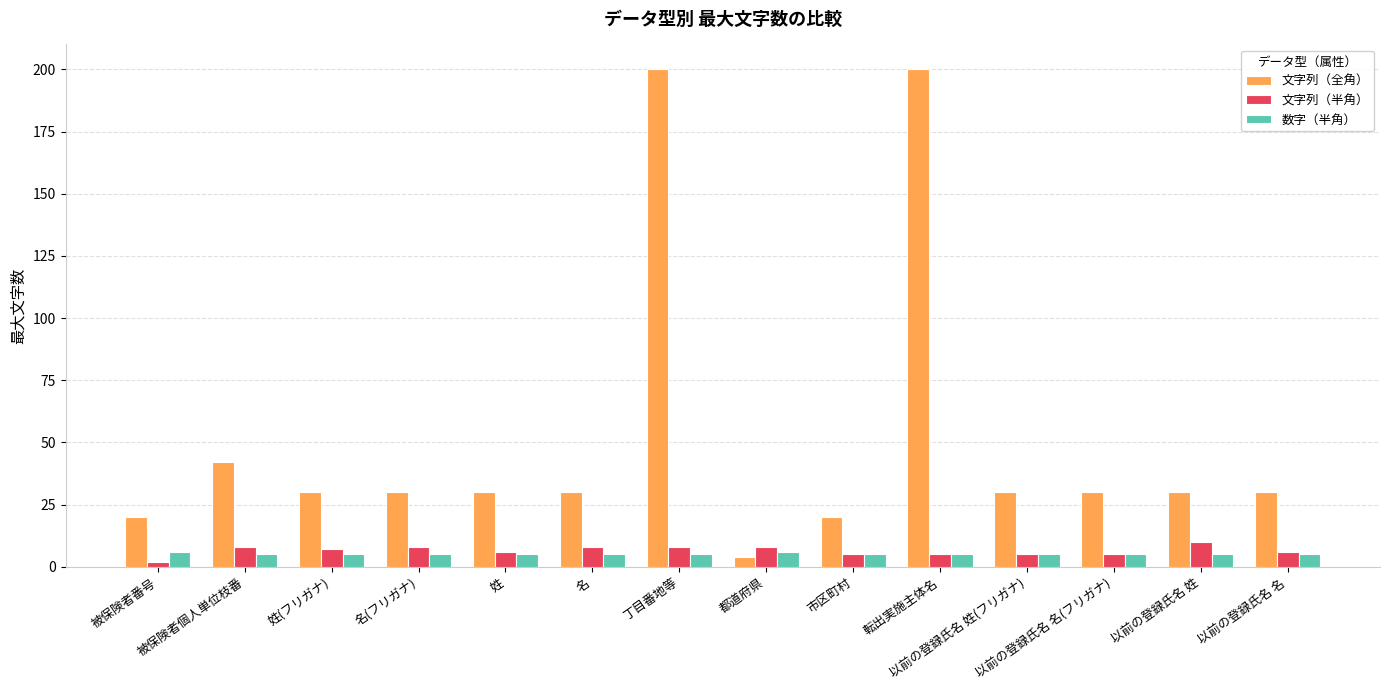

Reading left to right, what are all the values shown in this chart?

文字列（全角）: 被保険者番号=20	被保険者個人単位枝番=42	姓(フリガナ)=30	名(フリガナ)=30	姓=30	名=30	丁目番地等=200	都道府県=4	市区町村=20	転出実施主体名=200	以前の登録氏名 姓(フリガナ)=30	以前の登録氏名 名(フリガナ)=30	以前の登録氏名 姓=30	以前の登録氏名 名=30
文字列（半角）: 被保険者番号=2	被保険者個人単位枝番=8	姓(フリガナ)=7	名(フリガナ)=8	姓=6	名=8	丁目番地等=8	都道府県=8	市区町村=5	転出実施主体名=5	以前の登録氏名 姓(フリガナ)=5	以前の登録氏名 名(フリガナ)=5	以前の登録氏名 姓=10	以前の登録氏名 名=6
数字（半角）: 被保険者番号=6	被保険者個人単位枝番=5	姓(フリガナ)=5	名(フリガナ)=5	姓=5	名=5	丁目番地等=5	都道府県=6	市区町村=5	転出実施主体名=5	以前の登録氏名 姓(フリガナ)=5	以前の登録氏名 名(フリガナ)=5	以前の登録氏名 姓=5	以前の登録氏名 名=5